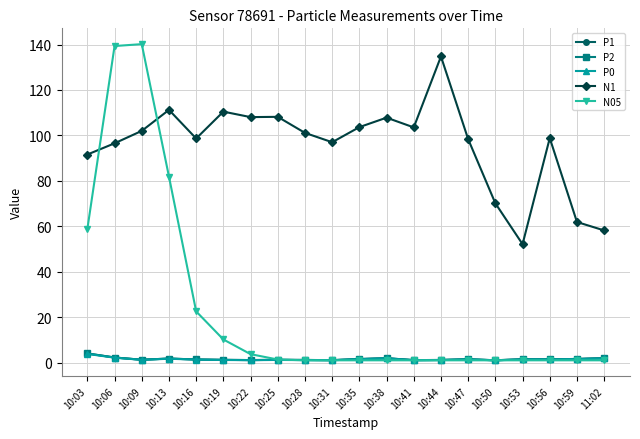

What is the difference between the maximum and minimum values in the P1 series?

3.0